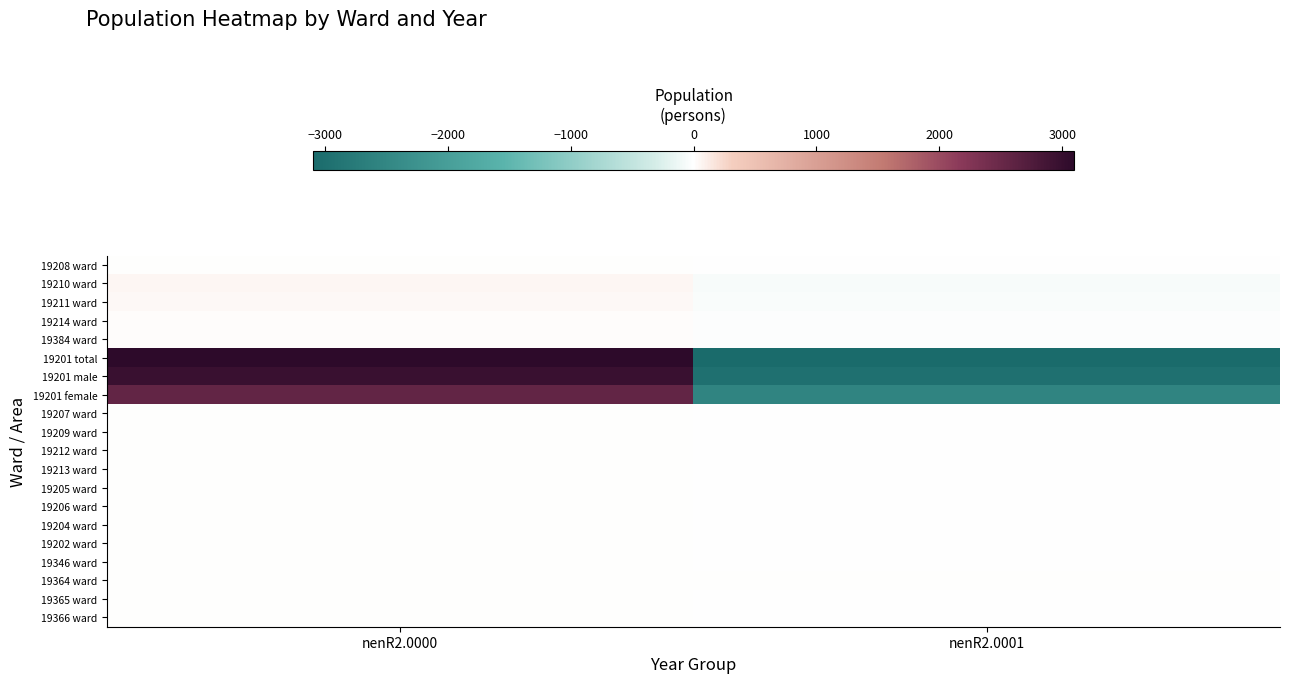

What is the total value across all series at nenR2.0001?

-11228.0